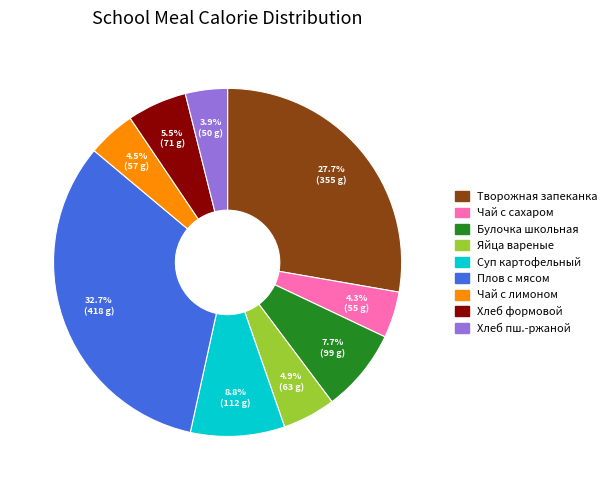

Does any single category account for the majority?

No